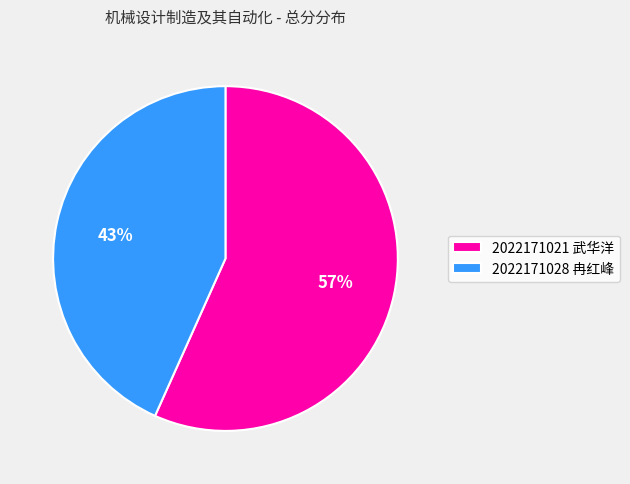

Do 2022171021 武华洋 and 2022171028 冉红峰 together represent more than half of the pie?

Yes